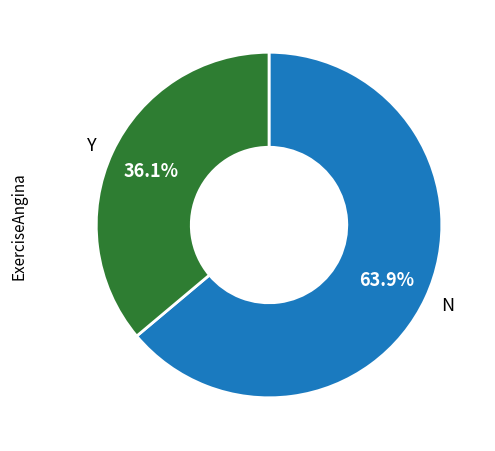

What is the smallest slice in the pie chart?

Y